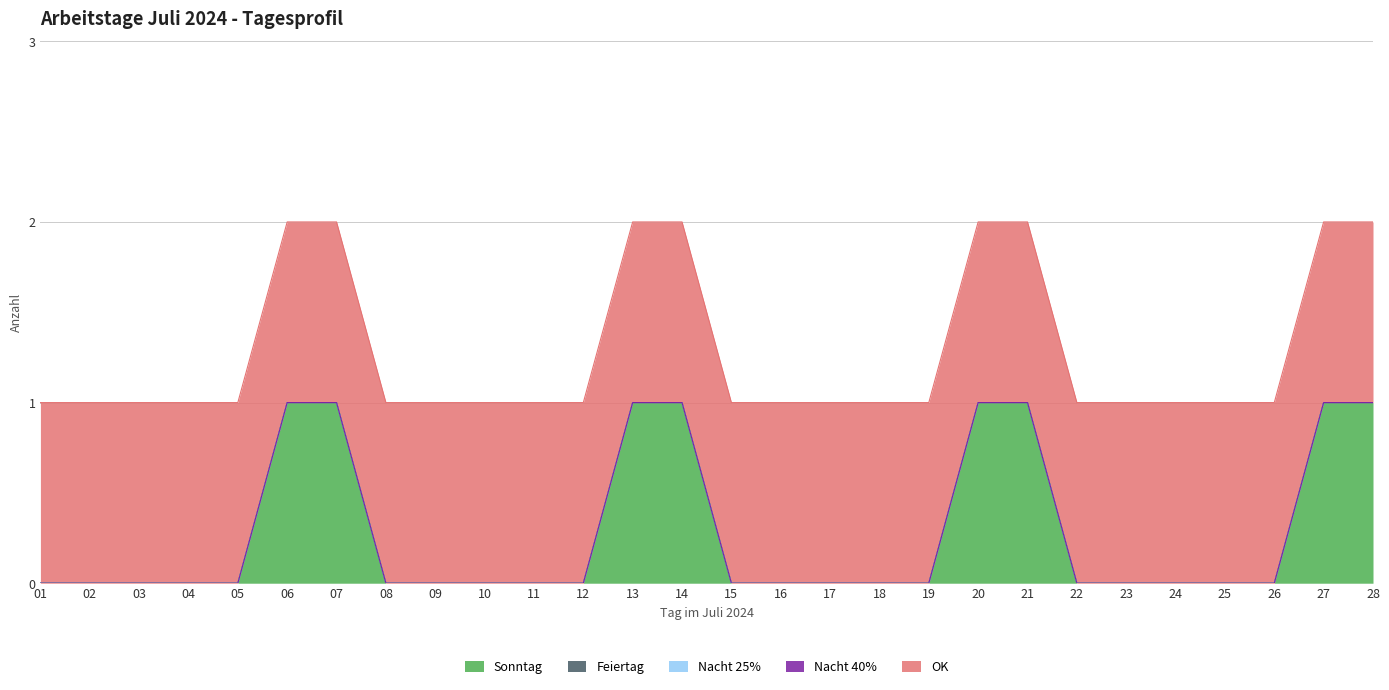

Which series changed the most between 02 and 05?

Sonntag